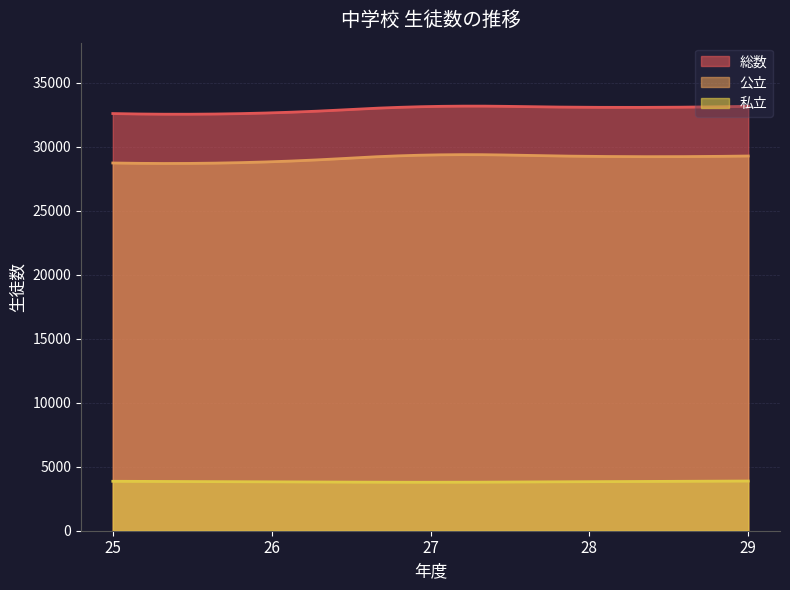

Reading left to right, list all the values displayed in this chart.

総数: 25=32581	26=32636	27=33131	28=33070	29=33145
公立: 25=28720	26=28816	27=29345	28=29238	29=29265
私立: 25=3861	26=3820	27=3786	28=3832	29=3880